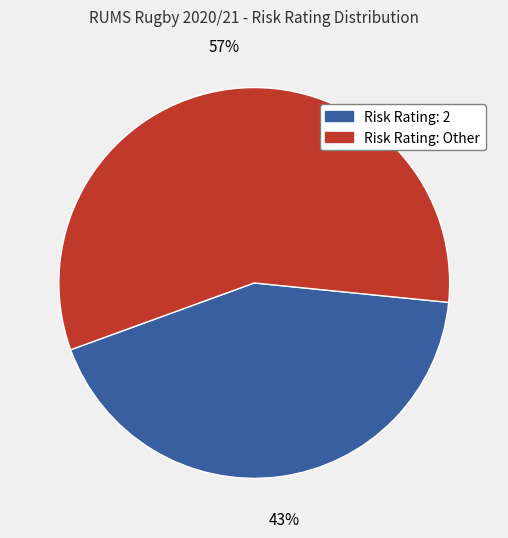

To the nearest percent, what portion does Risk Rating: Other represent?

57%